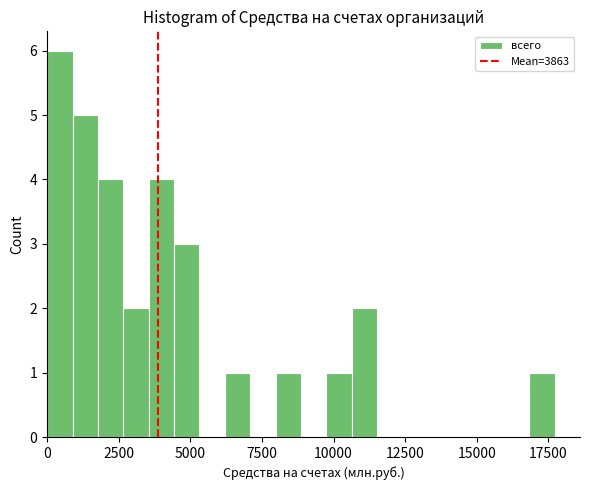

Read against the x-axis, roughly where is the centre of the tallest bar?

500